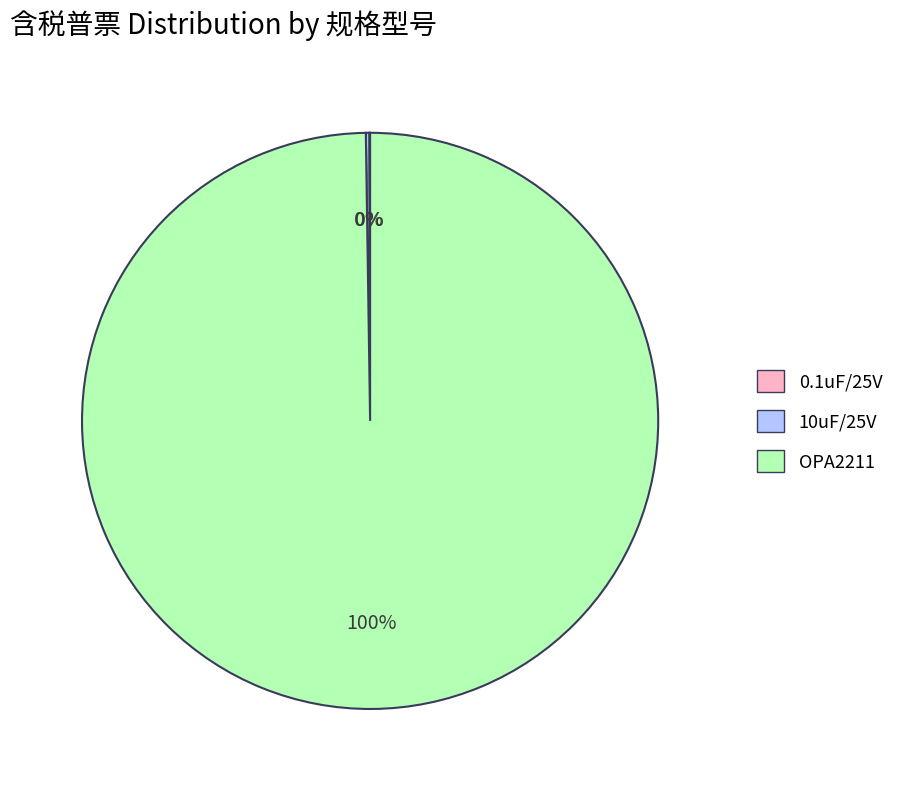

Is there a majority slice in this chart?

Yes